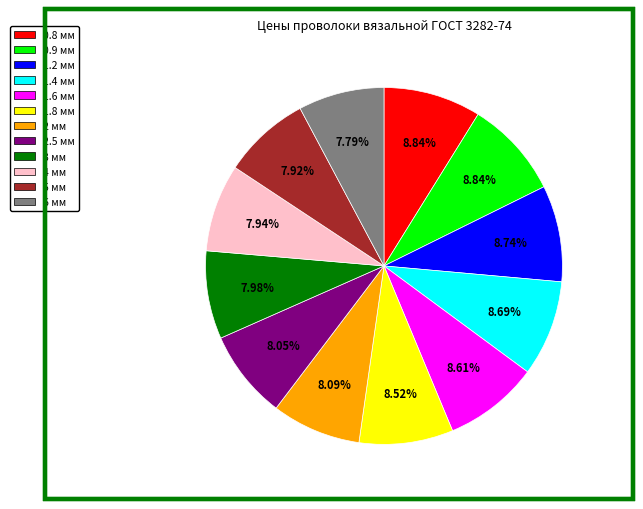

Does 6 мм represent more than half of the total?

No